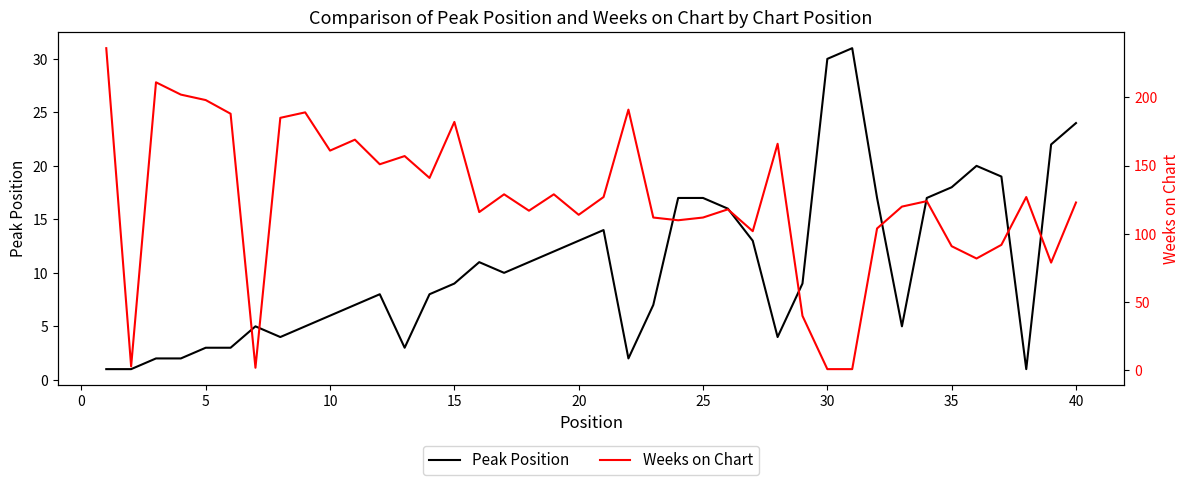

How many values in the Weeks on Chart series are below 124?

20